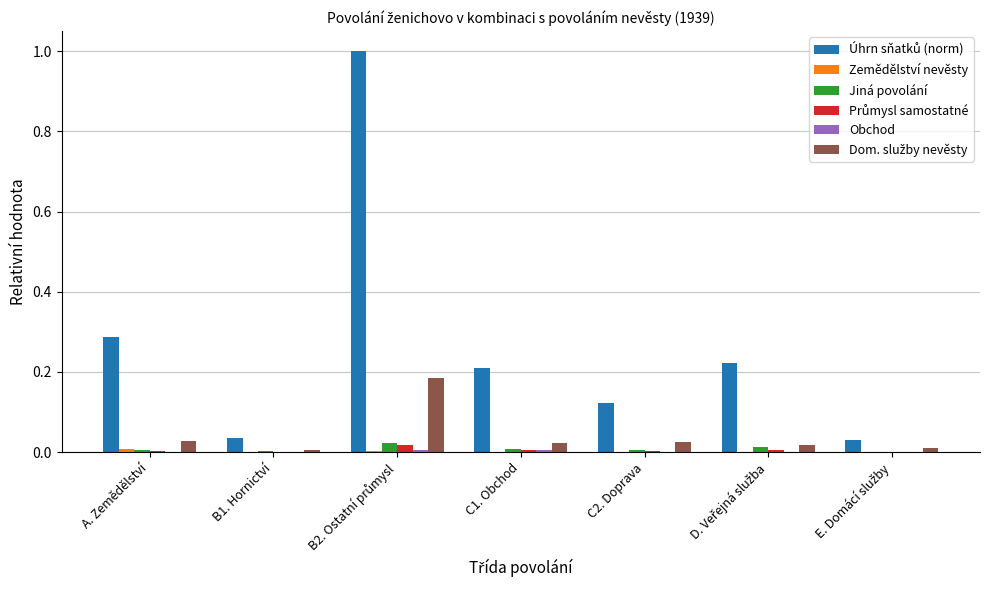

What is the maximum value shown in the chart?

1.0